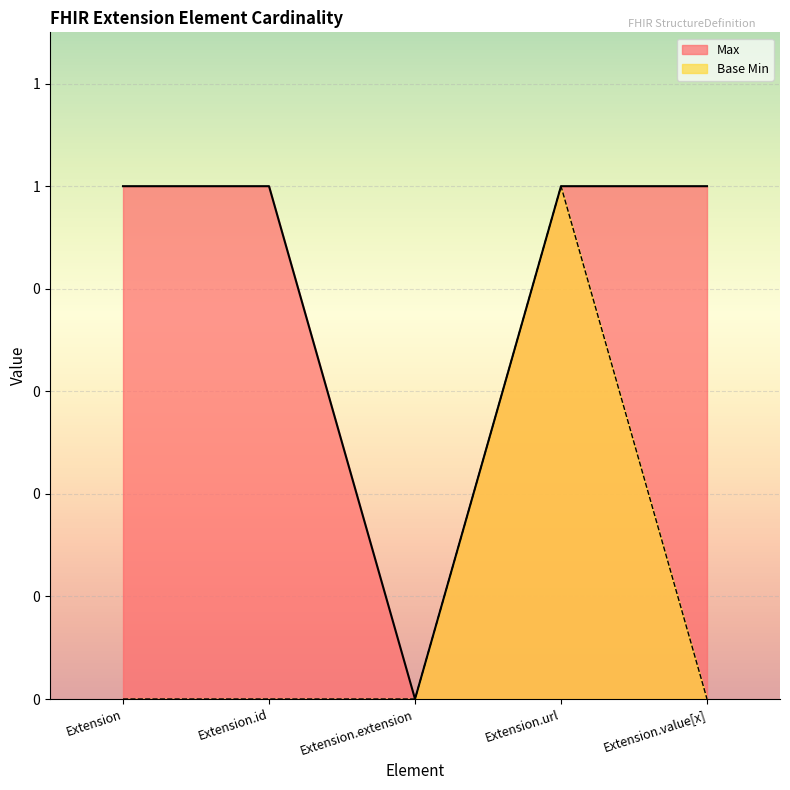

How many values in the Base Min series exceed 0?

1